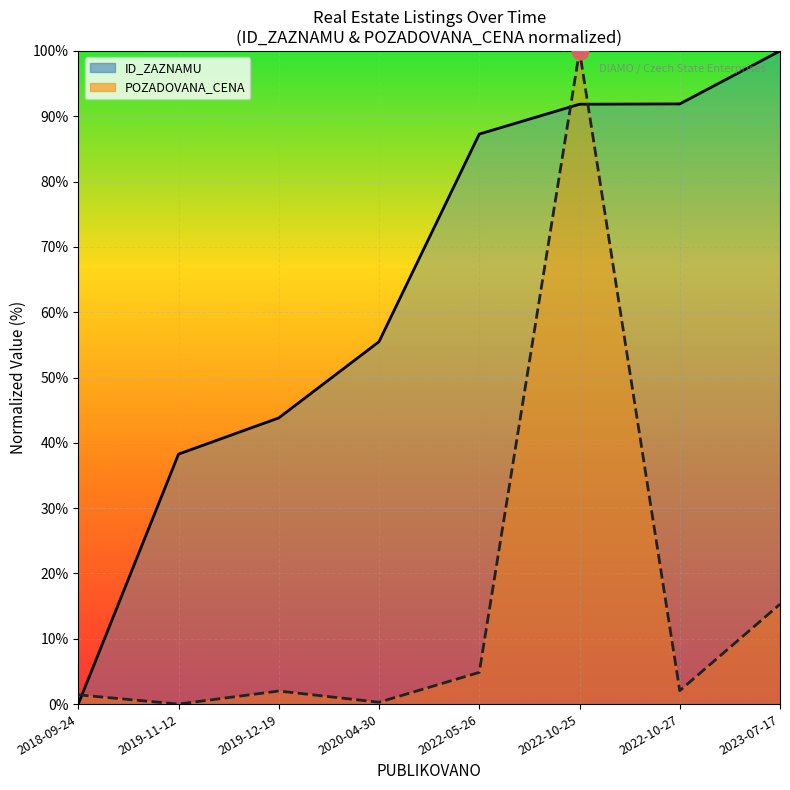

What is the value of the ID_ZAZNAMU point at the 5th from the left?

87.3